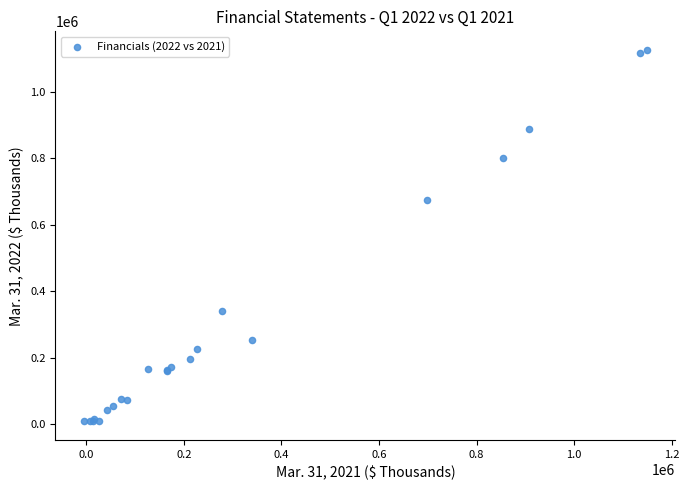

What Y value in the scatter plot is closest to 567112?

673691